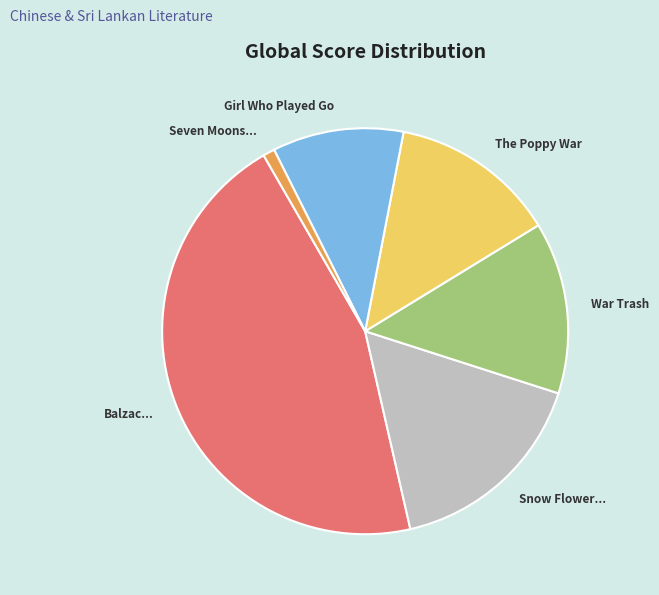

True or false: Balzac... accounts for 58% of the total.

False